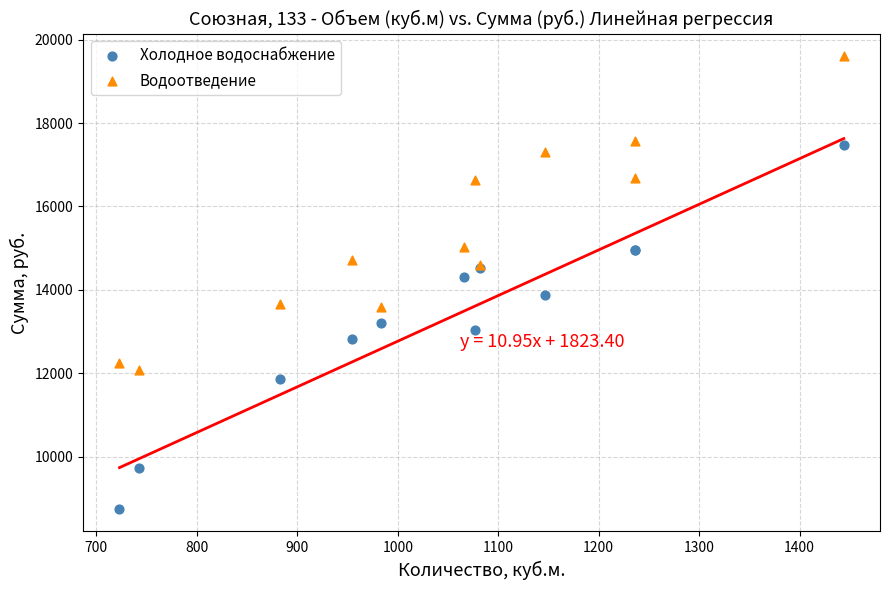

Which series has the widest spread of Y values?

Холодное водоснабжение